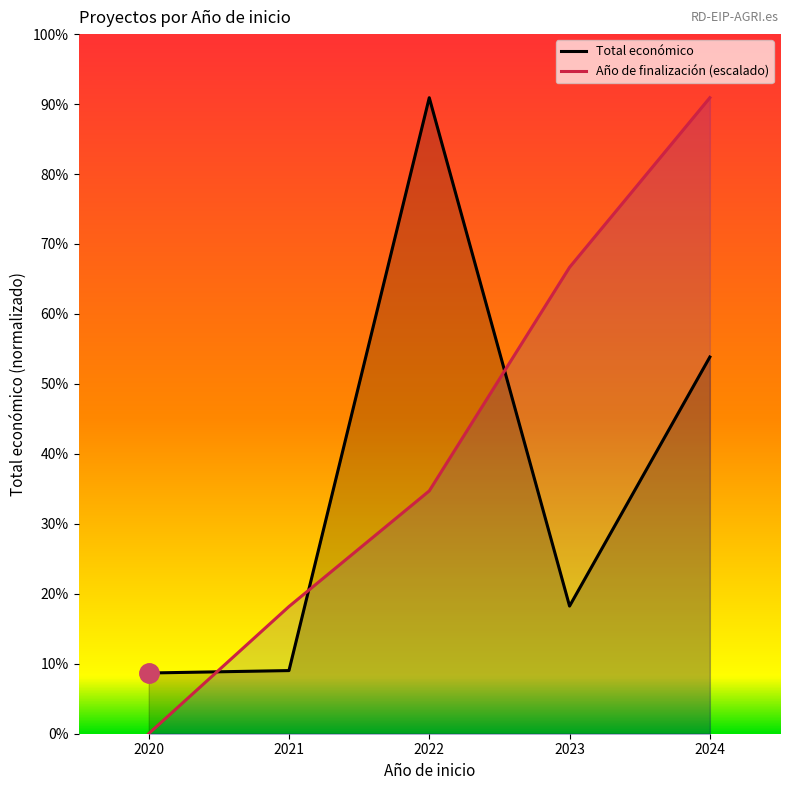

The value of Total económico at 2022 is 794600.4. True or false?

False